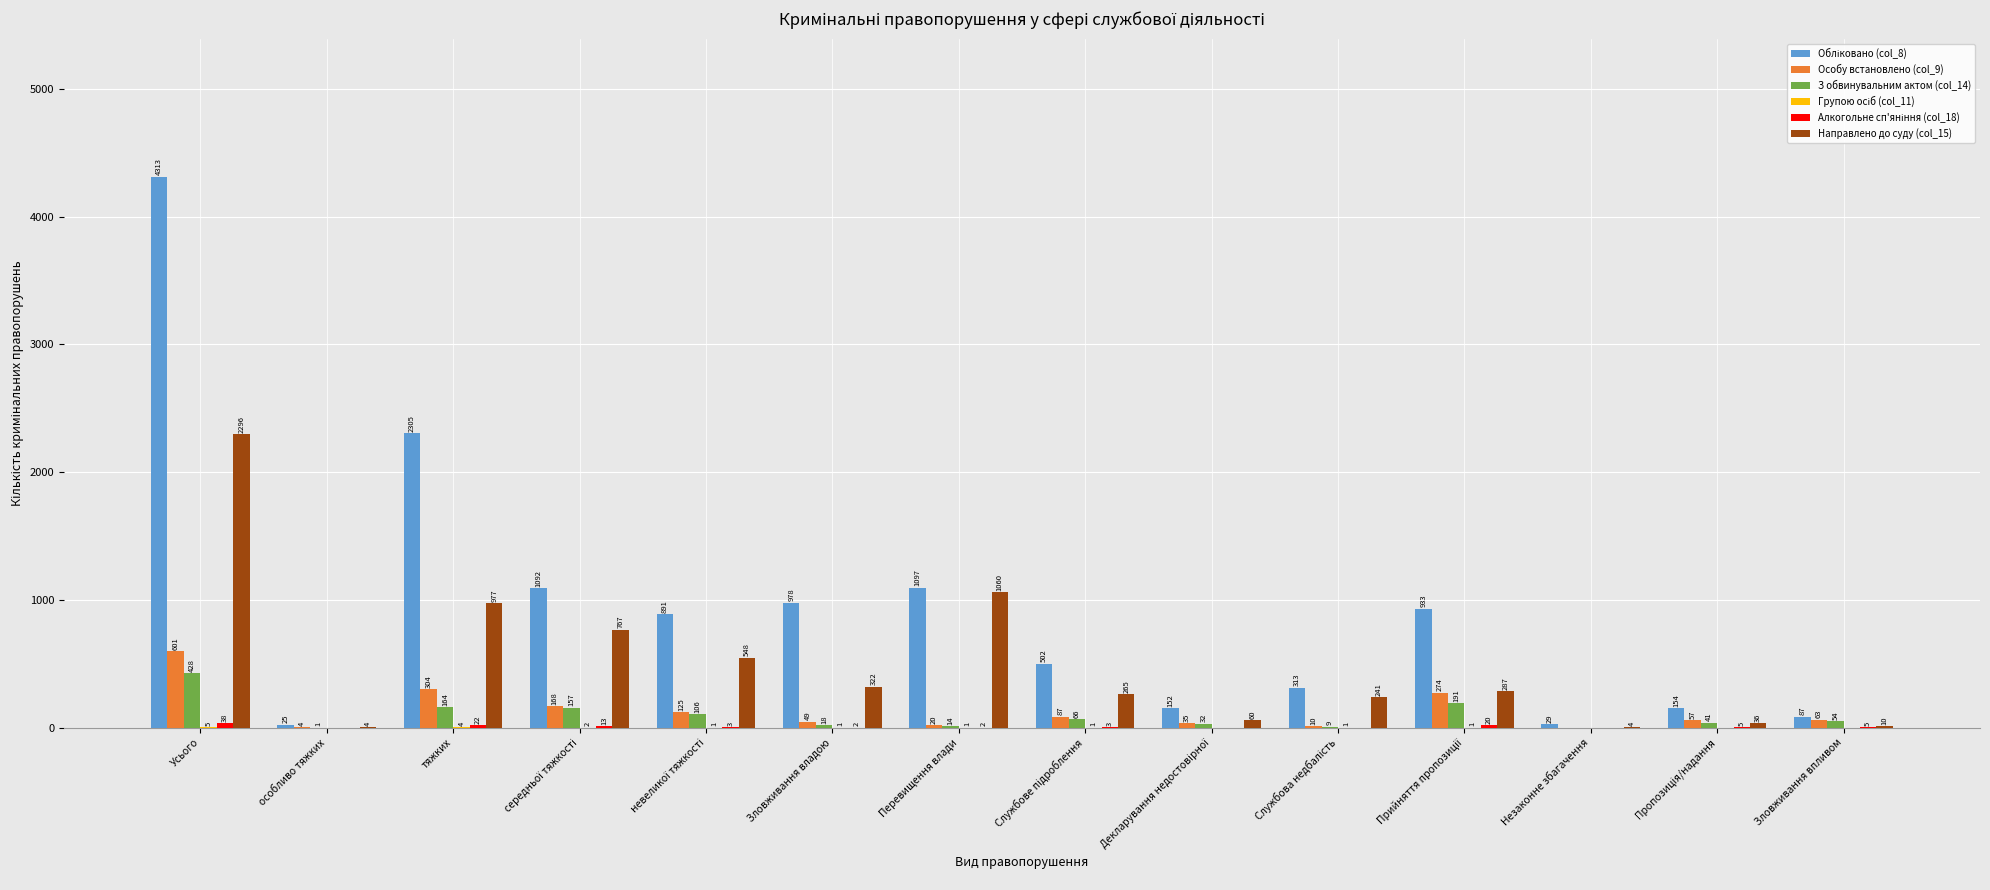

The З обвинувальним актом (col_14) series shows 651 at Усього. True or false?

False